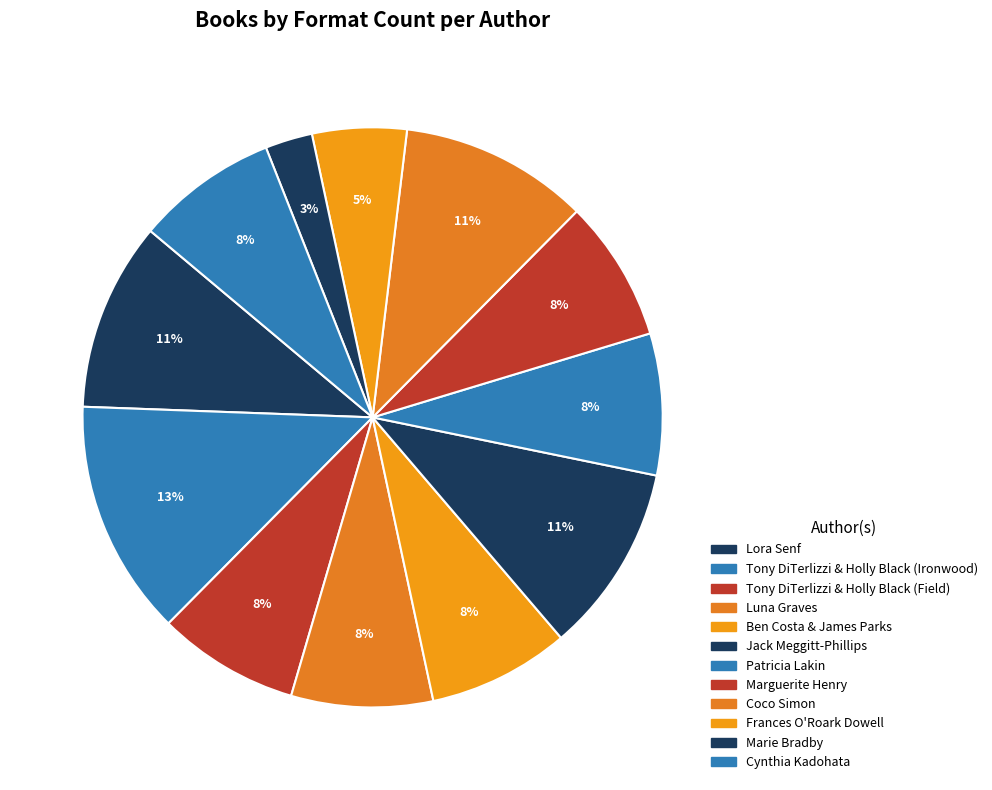

Approximately how many times larger is the value at Tony DiTerlizzi & Holly Black (Field) compared to Tony DiTerlizzi & Holly Black (Ironwood)?

0.6